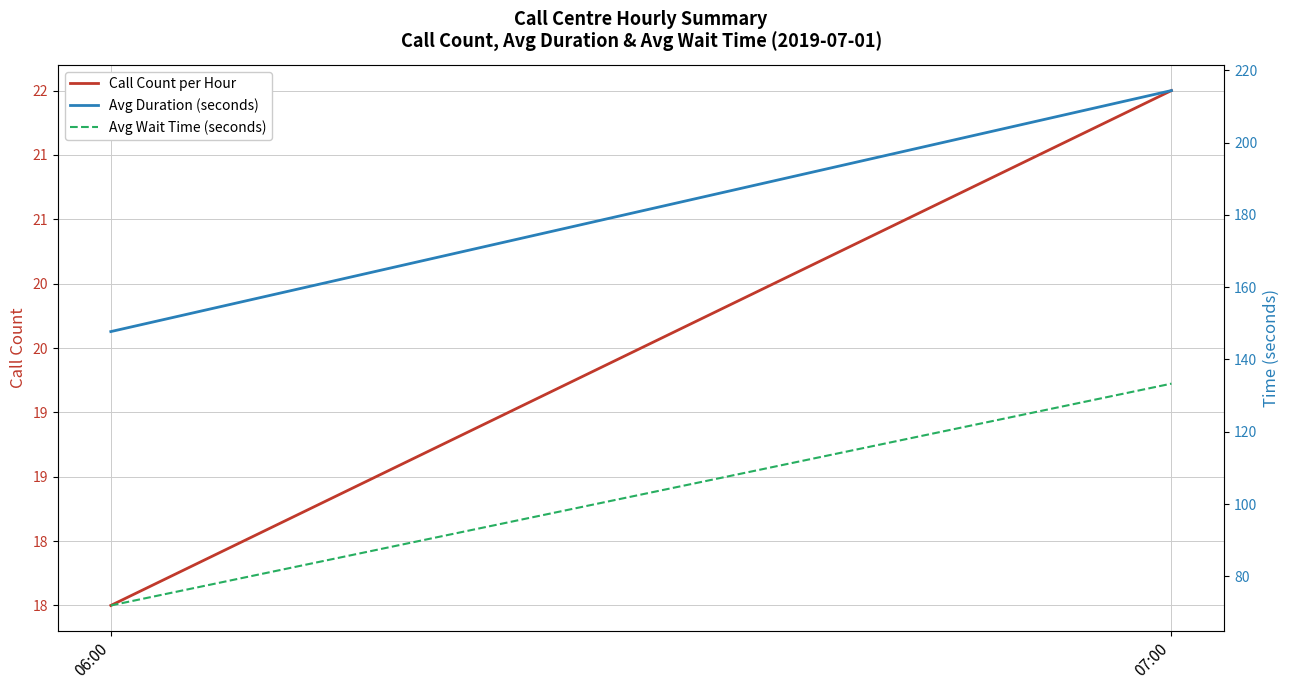

The value of Avg Wait Time (seconds) at 06:00 is 36.0. True or false?

False